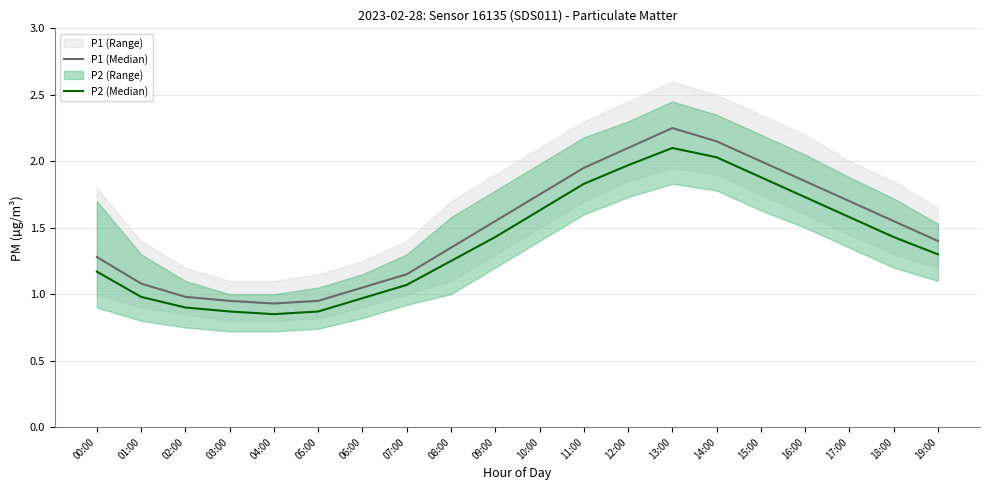

In P1 (Median), how many points are higher than both neighbors (excluding endpoints)?

1